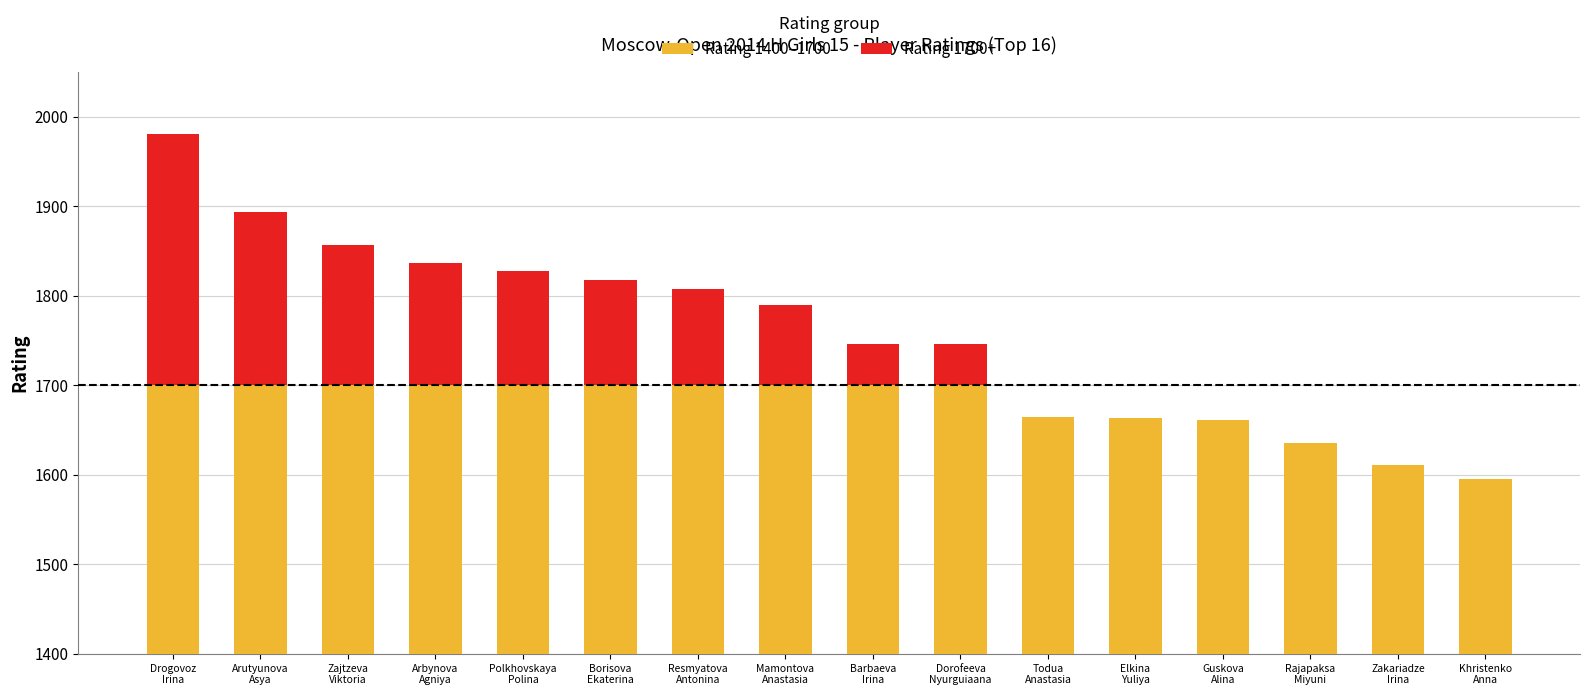

What is the difference between the maximum and second lowest values in the Rating 1400–1700 series?

89